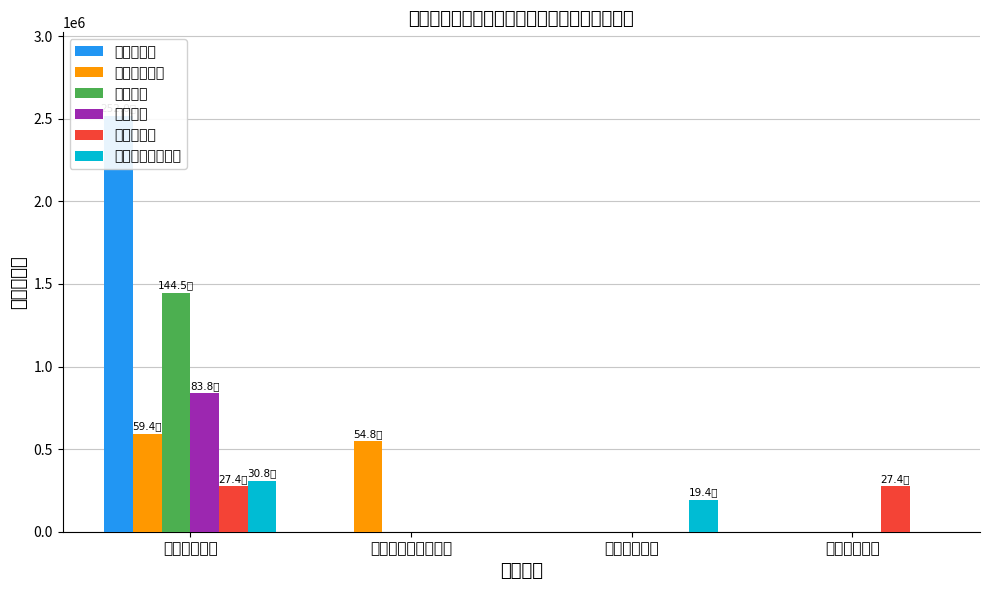

How many distinct data groups are displayed?

6